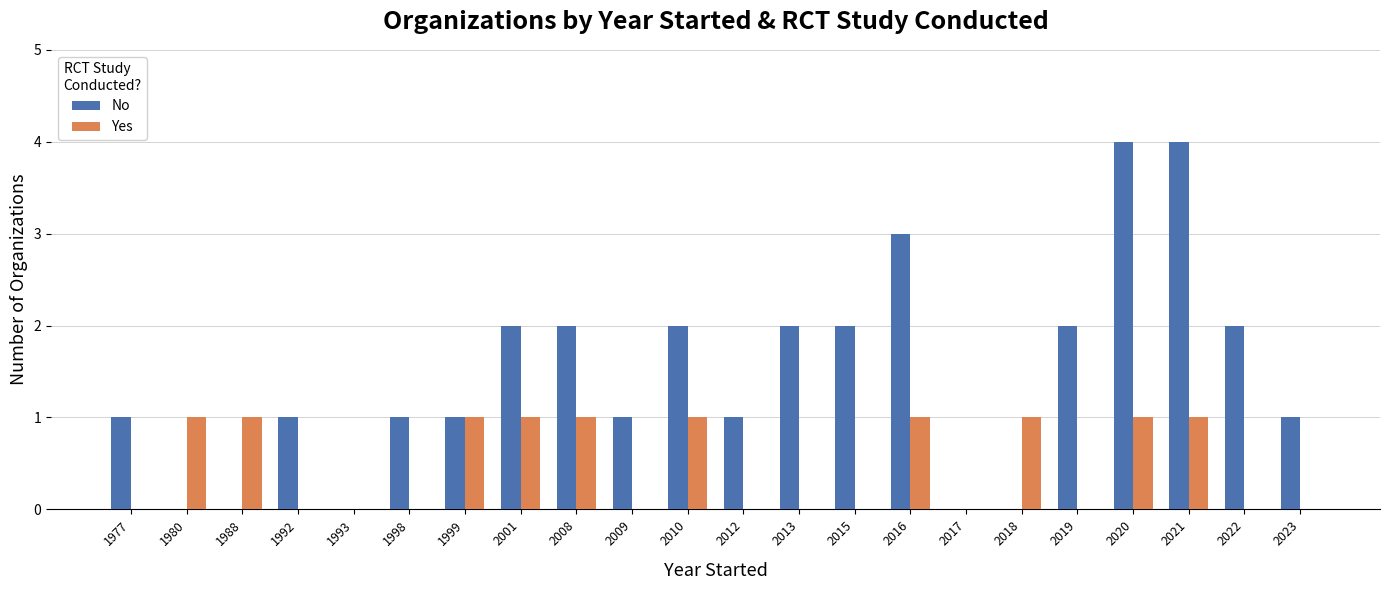

Are the bars grouped side by side (vs. stacked)?

Yes